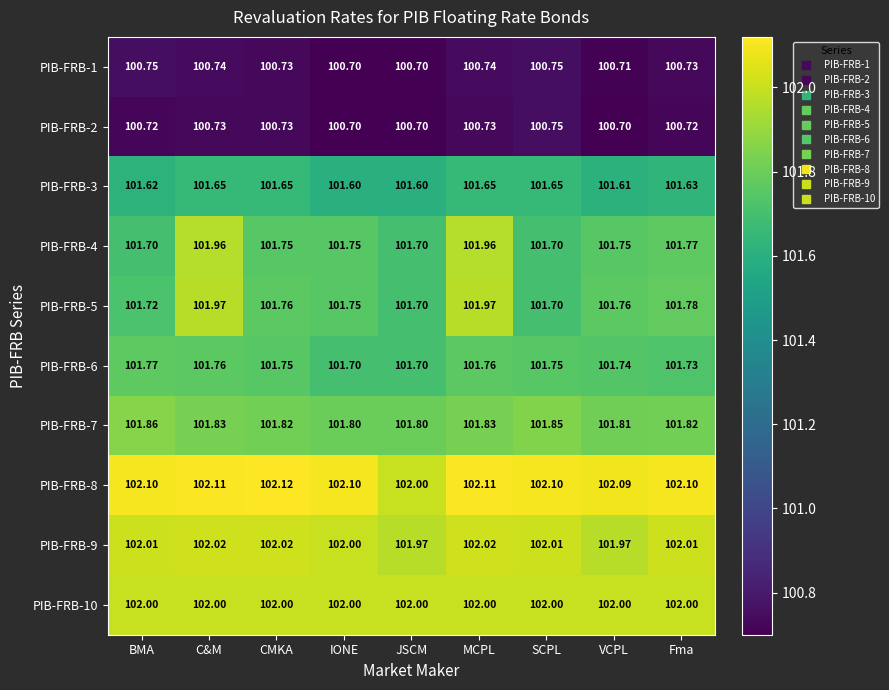

Which category has the highest value across all series?

CMKA